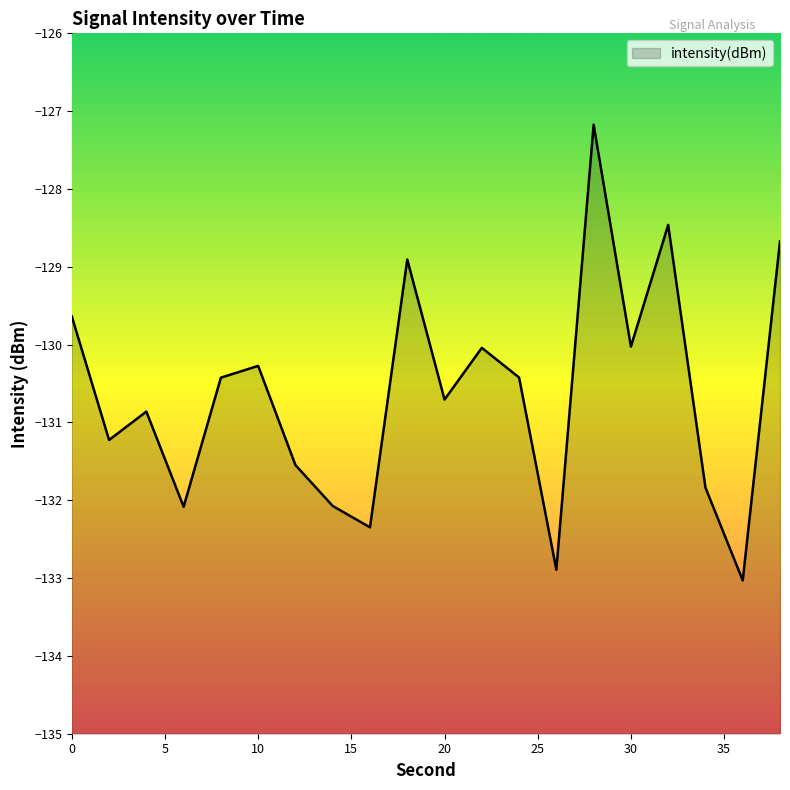

What is the difference between the values at 16 and 24?

1.9